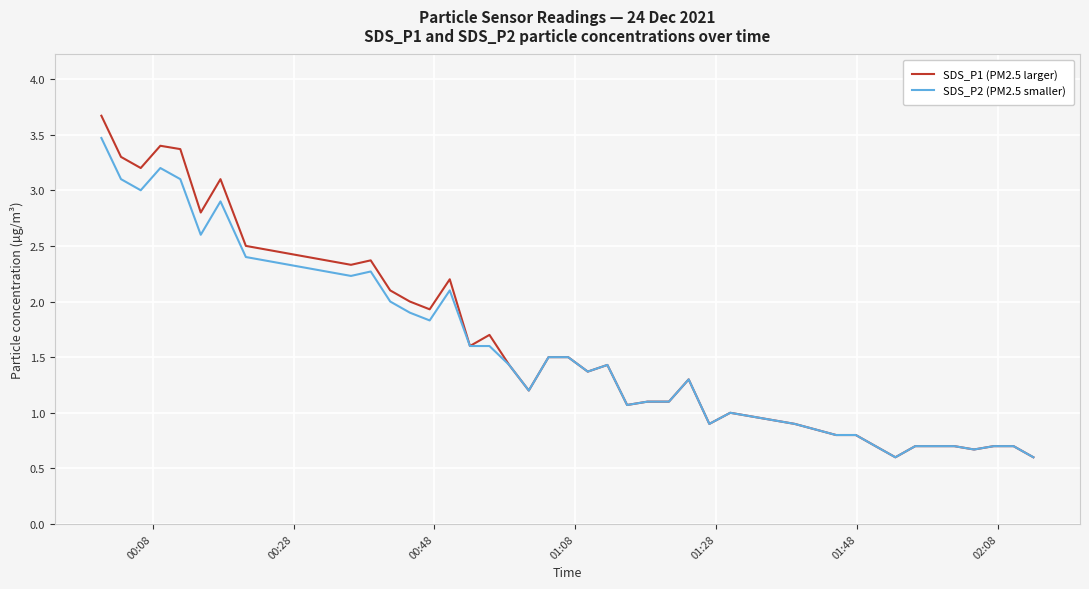

What are all the series names shown in the legend?

SDS_P1 (PM2.5 larger), SDS_P2 (PM2.5 smaller)